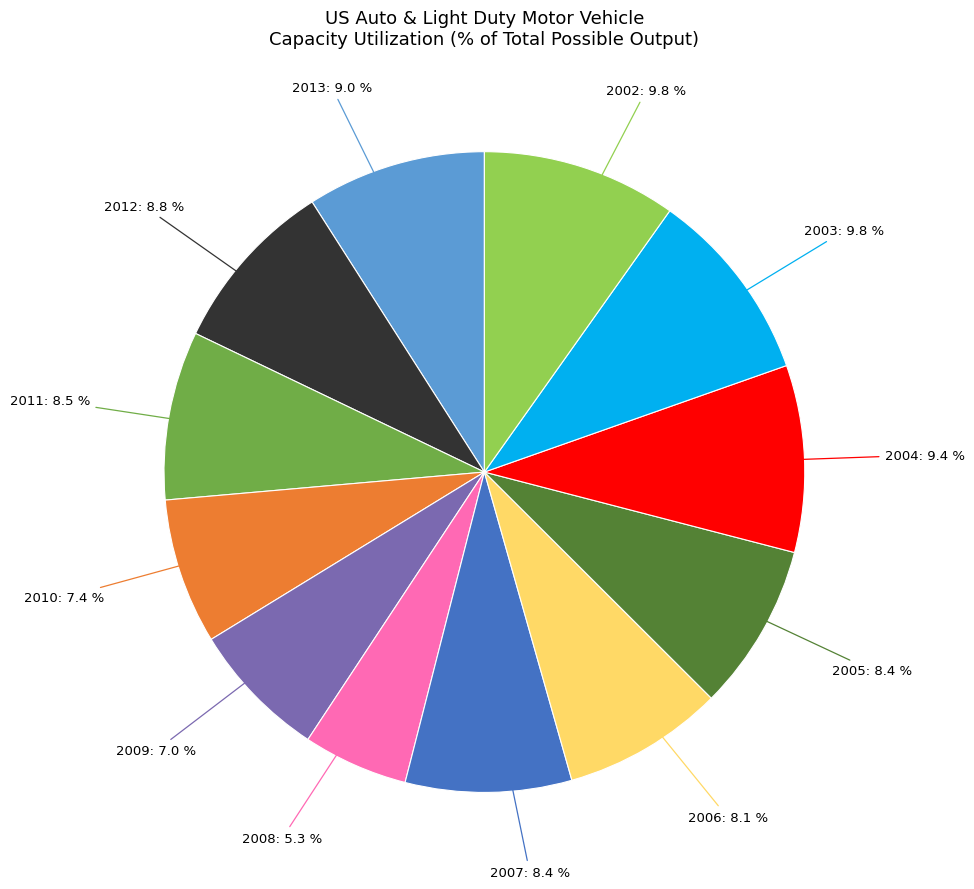

Is there any slice that represents more than half of the pie?

No